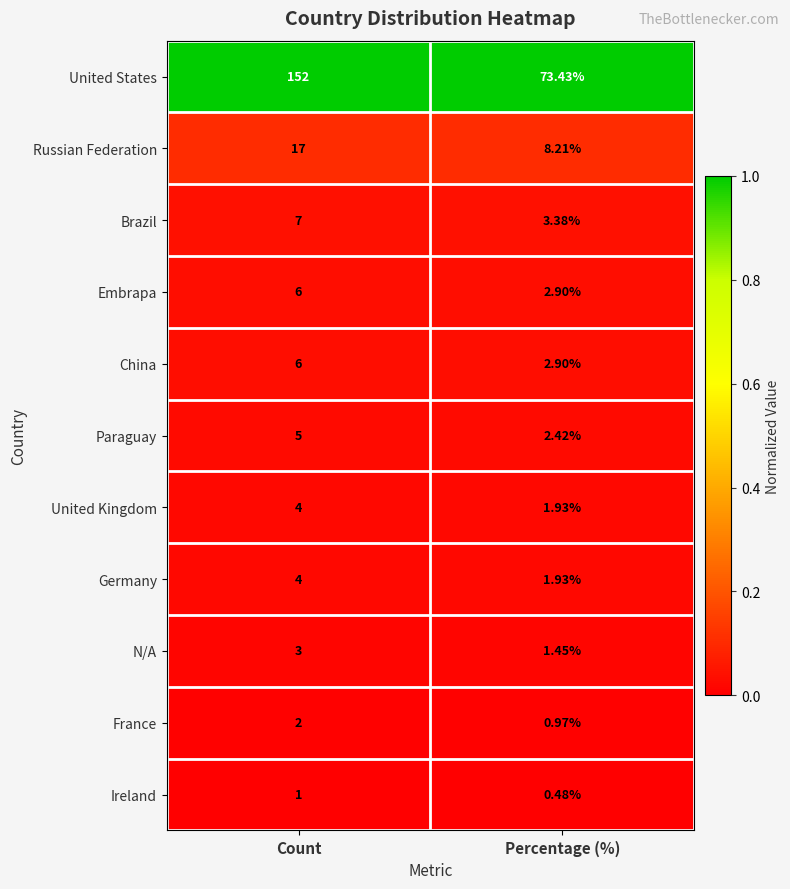

Which series changed the most between Count and Percentage (%)?

United States